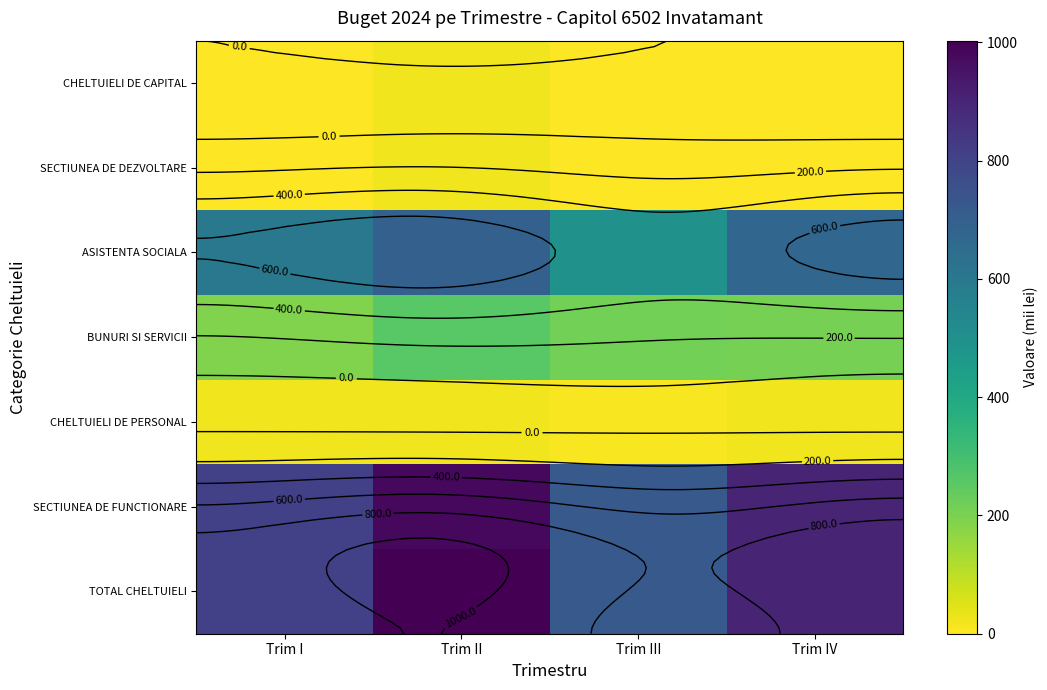

At which category is the sum across all series the highest?

Trim II